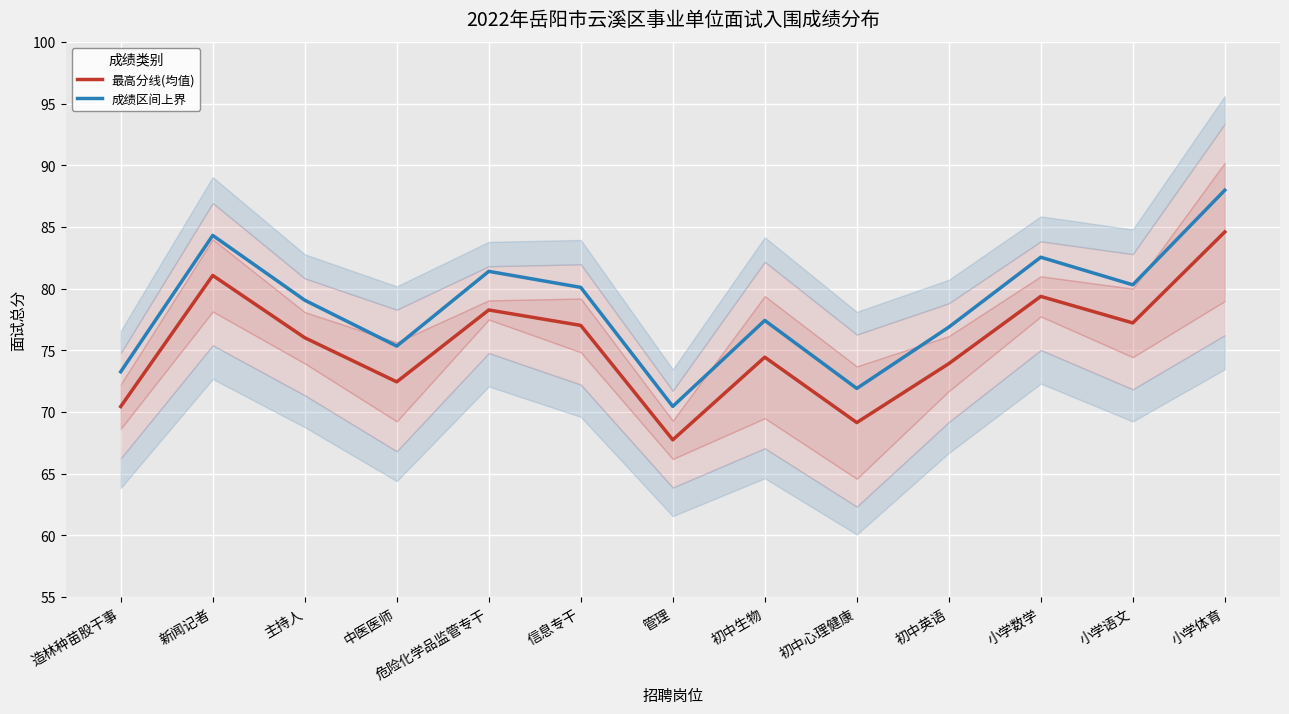

At 初中心理健康, list the series in order from largest to smallest.

成绩区间上界, 最高分线(均值)